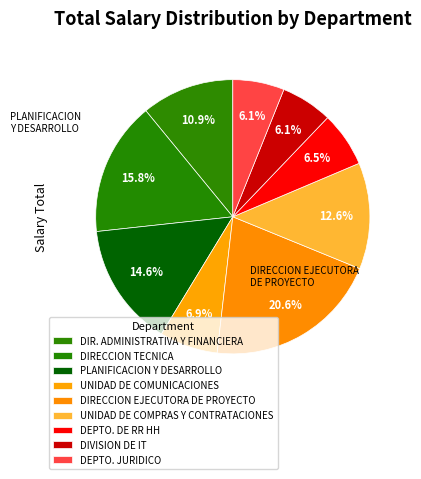

What percentage is the DEPTO. JURIDICO slice, to the nearest percent?

6%